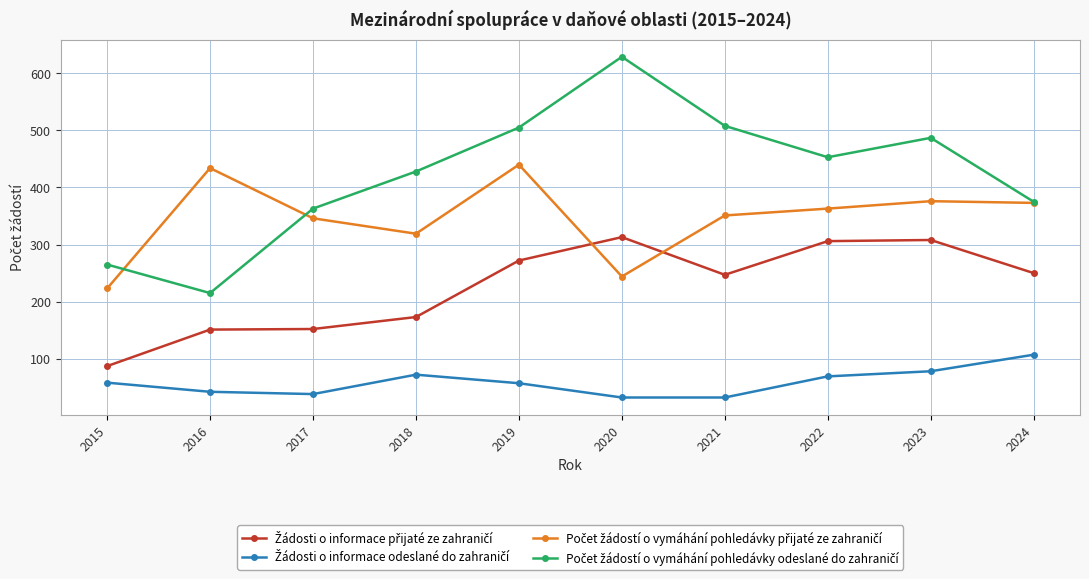

Does the chart display data point markers on the line(s)?

Yes